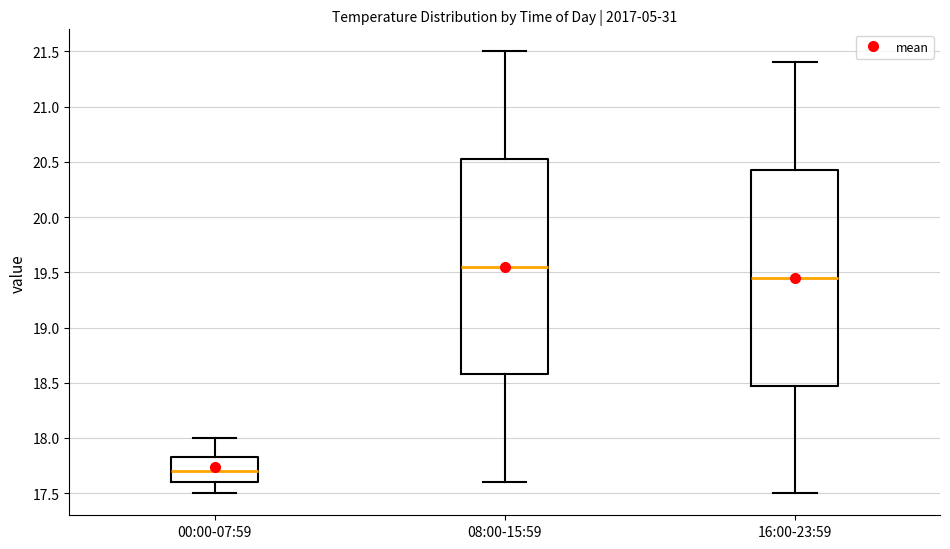

Reading left to right, read every box against the y-axis: the position of its median line, the range the box covers, and the ends of its whiskers. The values are not printed on the chart, so give them approximately, as read against the axis.

00:00-07:59: median 17.70, box 17.60 to 17.85, whiskers 17.50 to 18.00
08:00-15:59: median 19.55, box 18.60 to 20.55, whiskers 17.60 to 21.50
16:00-23:59: median 19.45, box 18.50 to 20.45, whiskers 17.50 to 21.40